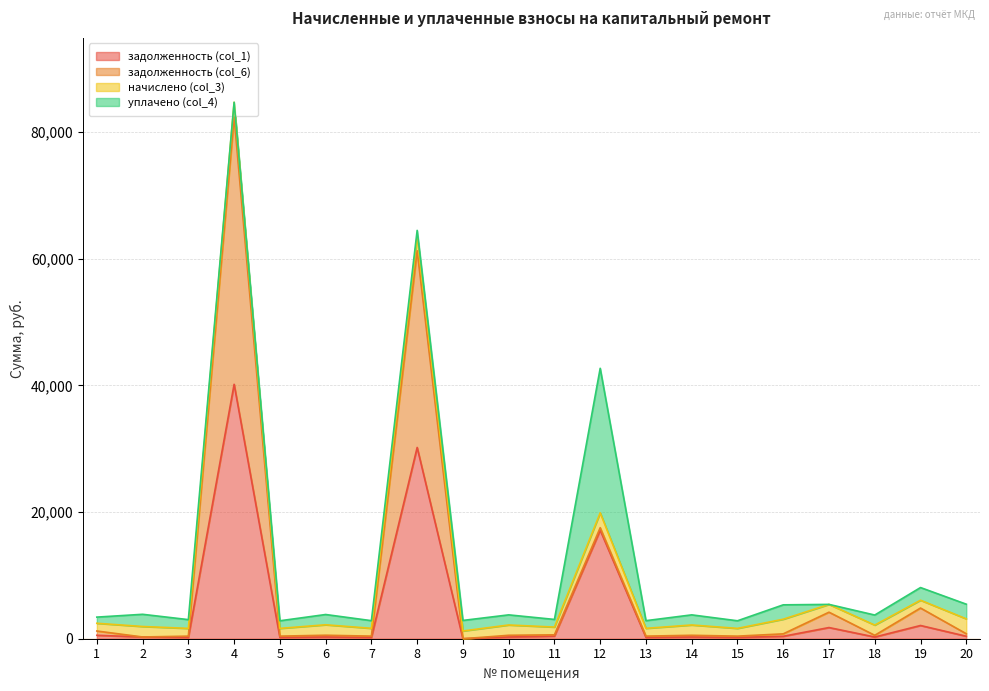

True or false: задолженность (col_6) and задолженность (col_1) intersect in this chart.

False